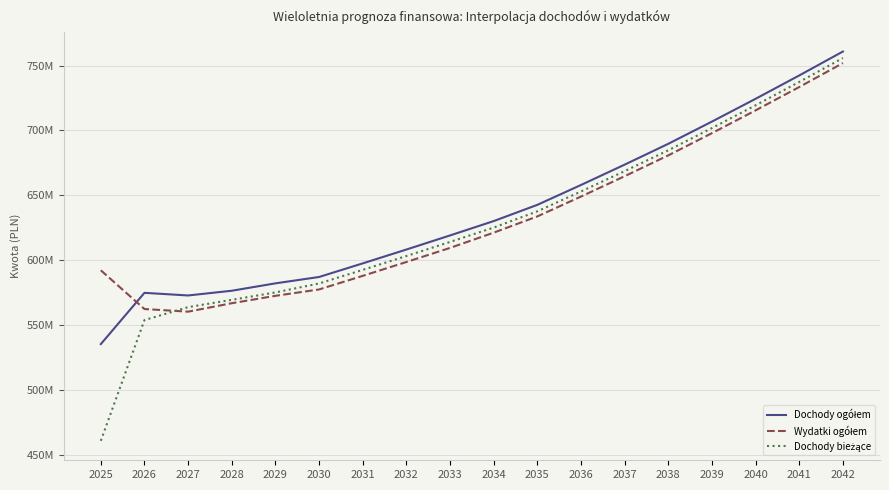

At how many categories does at least one series exceed 523729603?

18